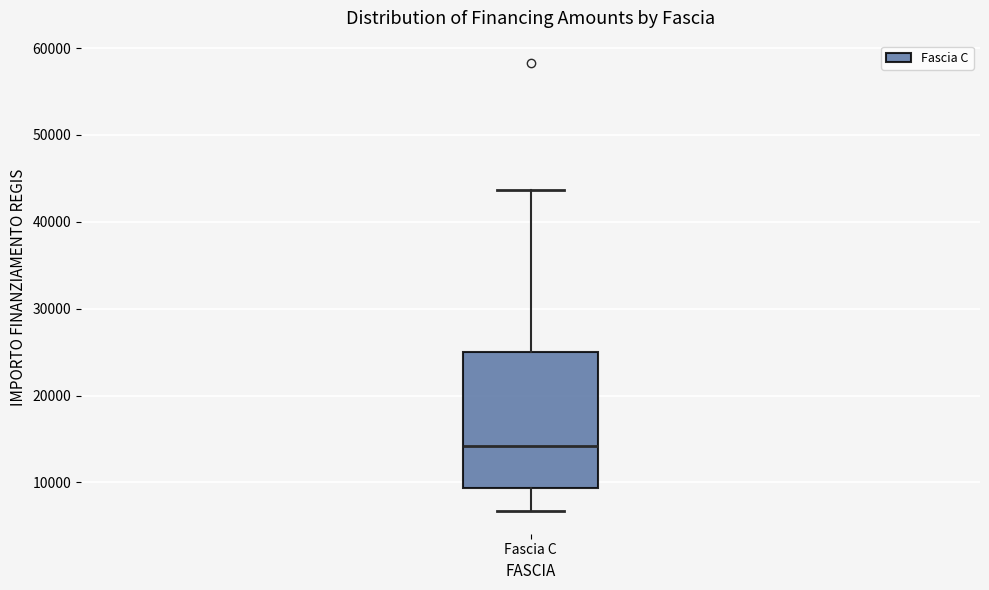

Transcribe this box plot: give where the median line is, the range the box spans, and where the two whiskers end, as read against the y-axis. The values are not printed on the chart, so give them approximately, as read against the axis.

median 14000, box 9000 to 25000, whiskers 7000 to 44000